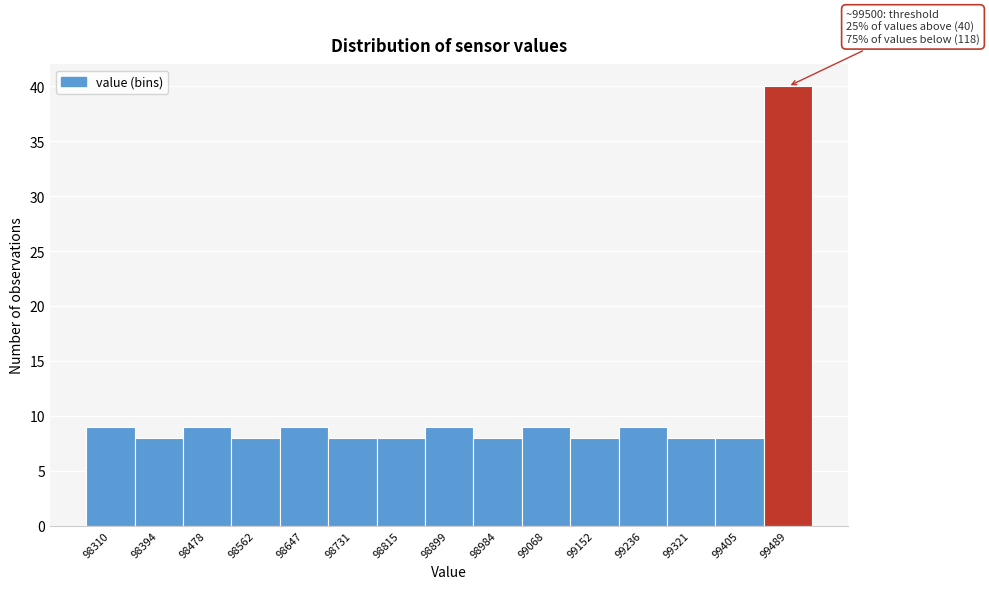

Reading right to left, transcribe all the data shown in this chart.

40	8	8	9	8	9	8	9	8	8	9	8	9	8	9